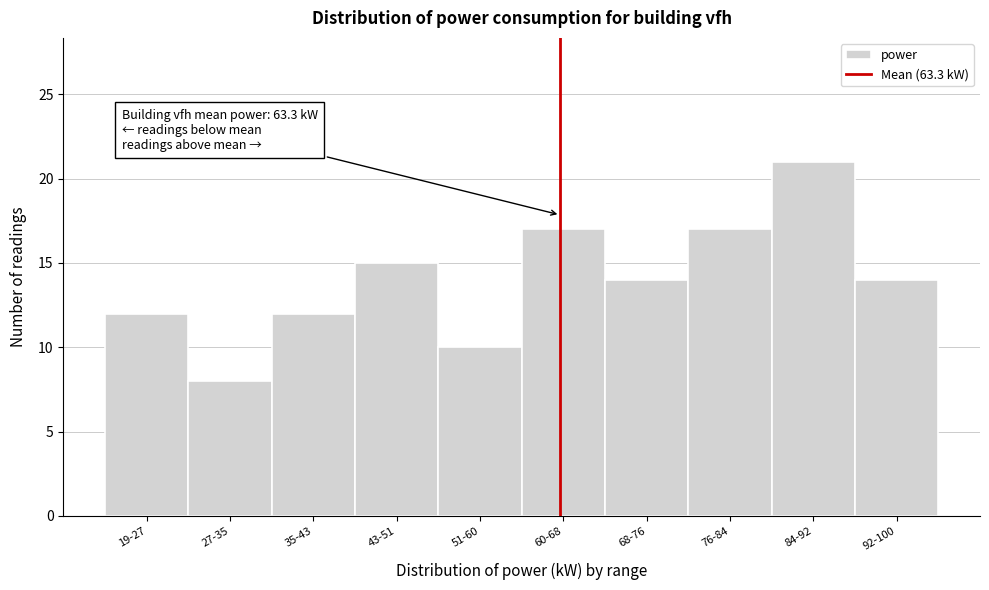

Reading right to left, transcribe all the data shown in this chart.

92-100=14	84-92=21	76-84=17	68-76=14	60-68=17	51-60=10	43-51=15	35-43=12	27-35=8	19-27=12